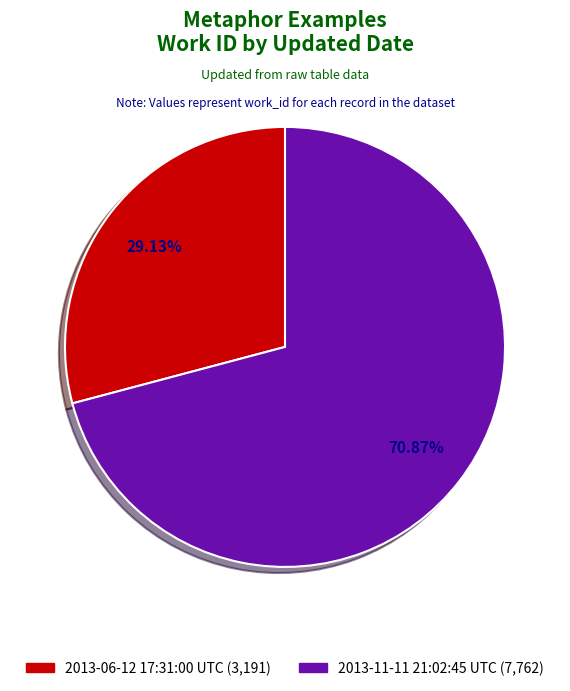

To the nearest percent, what is the combined percentage of 2013-06-12 17:31:00 UTC and 2013-11-11 21:02:45 UTC?

100%